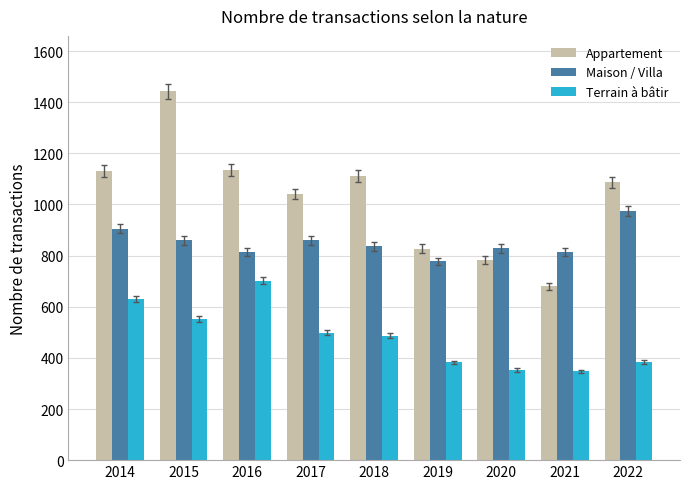

How many groups of bars are there?

9